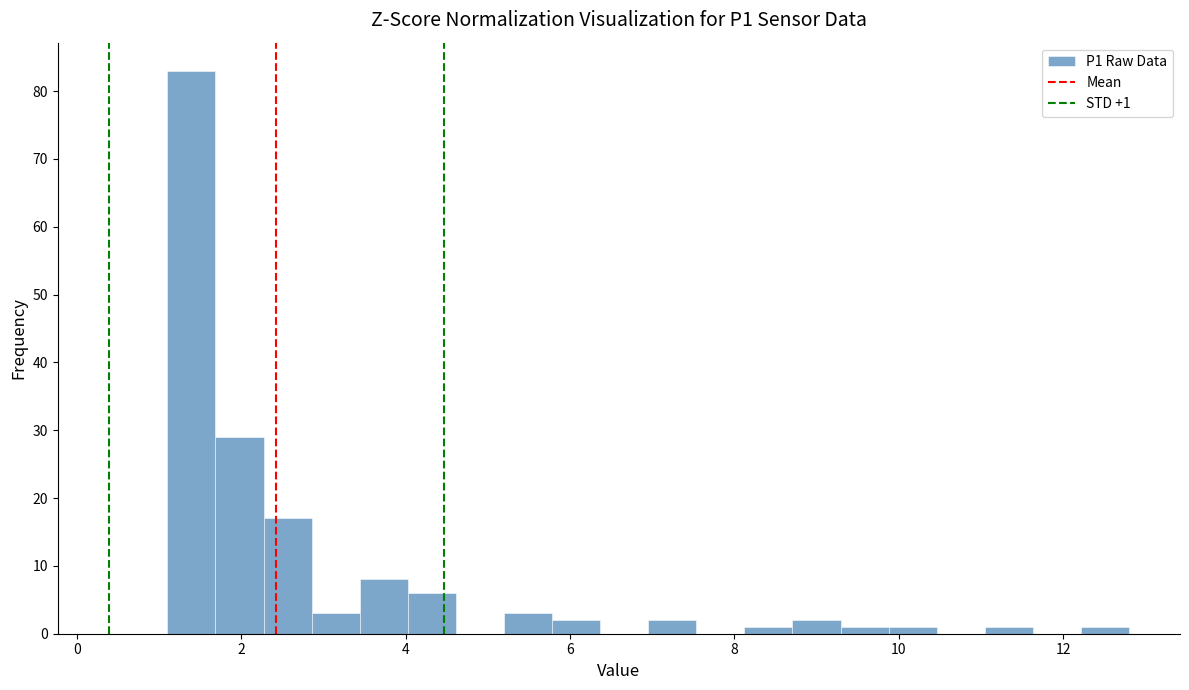

Read against the x-axis, roughly where is the centre of the tallest bar?

1.4